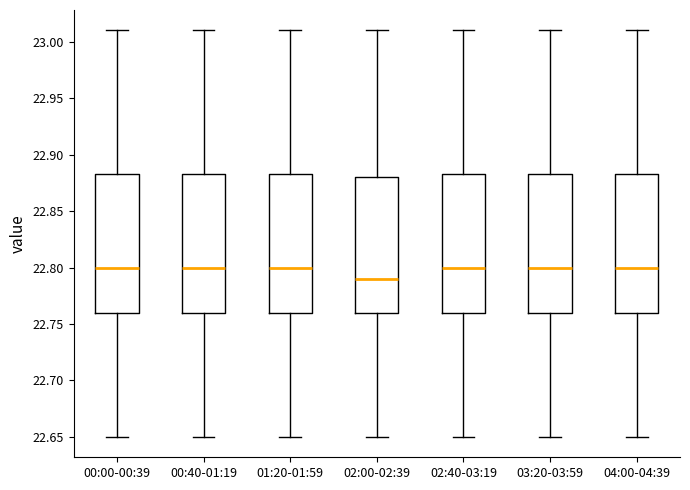

Reading left to right, transcribe this box plot: for each box, give where its median line is, the range the box spans, and where its two whiskers end, as read against the y-axis. The values are not printed on the chart, so give them approximately, as read against the axis.

00:00-00:39: median 22.800, box 22.760 to 22.885, whiskers 22.650 to 23.010
00:40-01:19: median 22.800, box 22.760 to 22.885, whiskers 22.650 to 23.010
01:20-01:59: median 22.800, box 22.760 to 22.885, whiskers 22.650 to 23.010
02:00-02:39: median 22.790, box 22.760 to 22.880, whiskers 22.650 to 23.010
02:40-03:19: median 22.800, box 22.760 to 22.885, whiskers 22.650 to 23.010
03:20-03:59: median 22.800, box 22.760 to 22.885, whiskers 22.650 to 23.010
04:00-04:39: median 22.800, box 22.760 to 22.885, whiskers 22.650 to 23.010